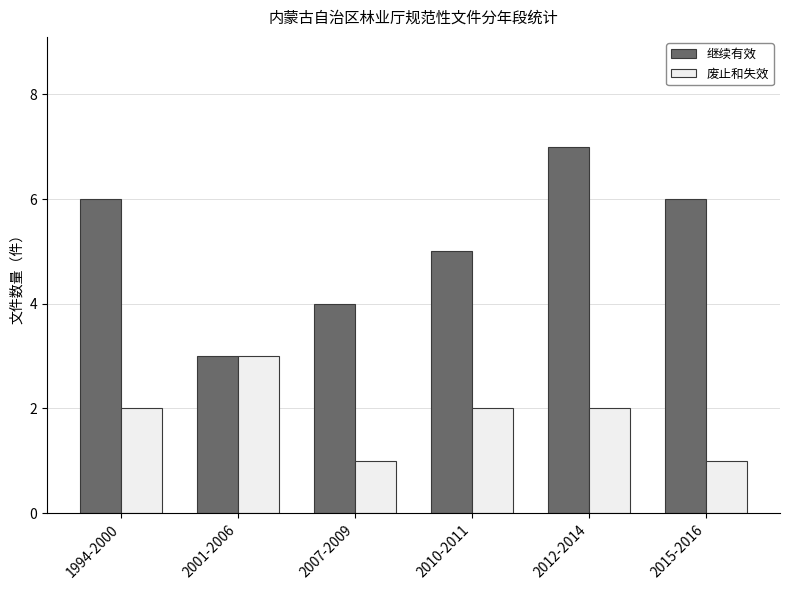

At which label is 继续有效 closest to 5?

2010-2011